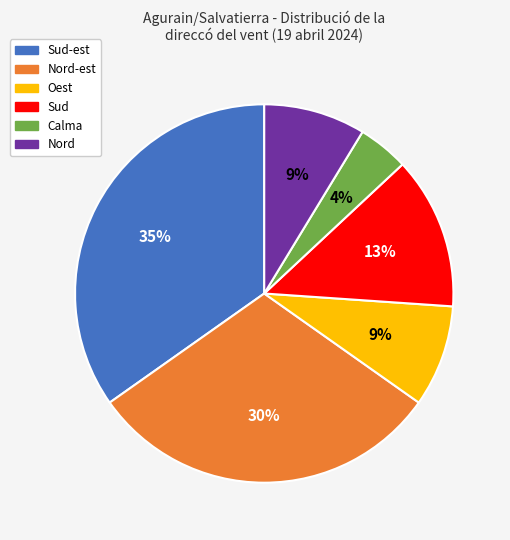

To the nearest percent, what is the average slice percentage?

17%